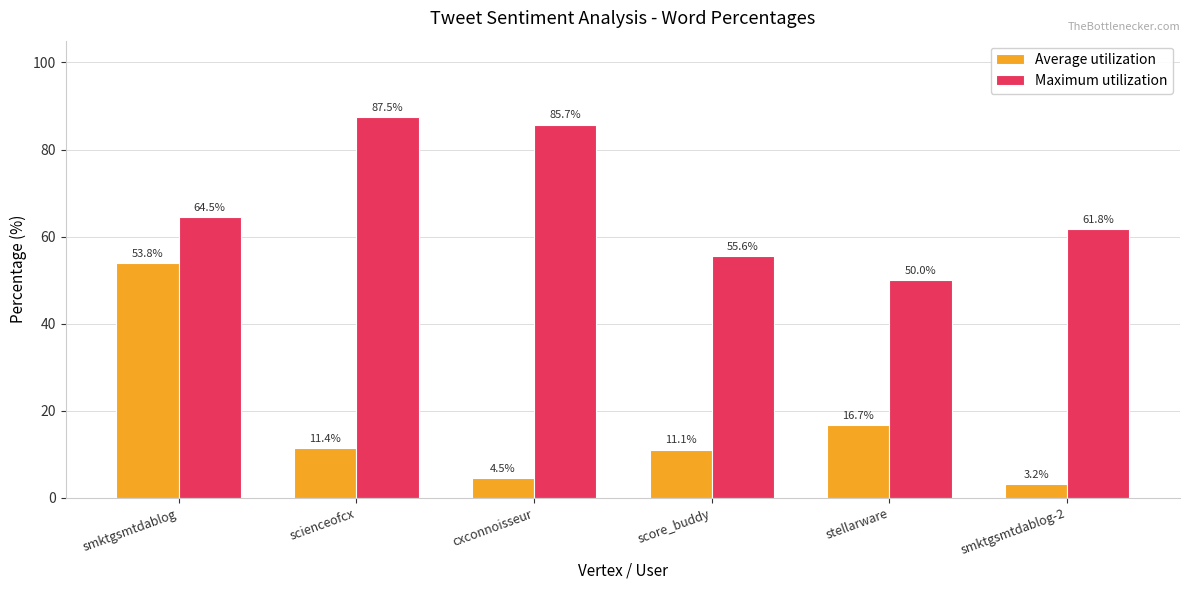

Which label corresponds to the largest value in the chart?

scienceofcx